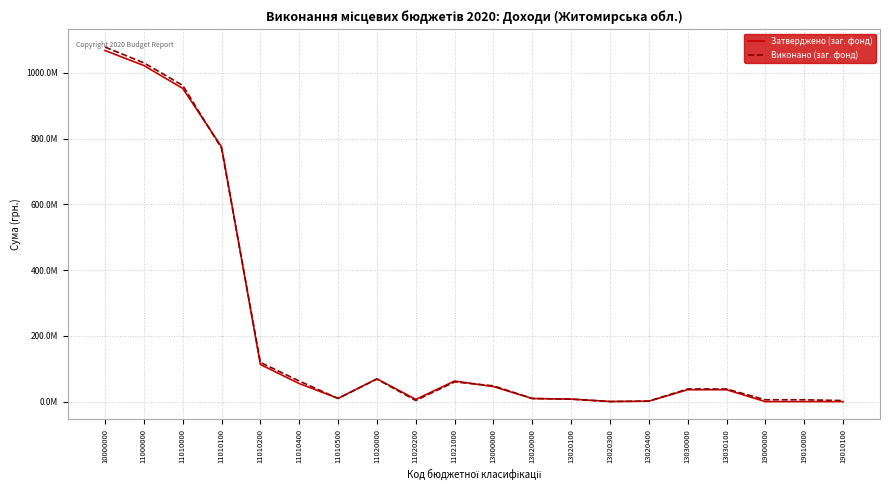

What are all the series names shown in the legend?

Затверджено (заг. фонд), Виконано (заг. фонд)